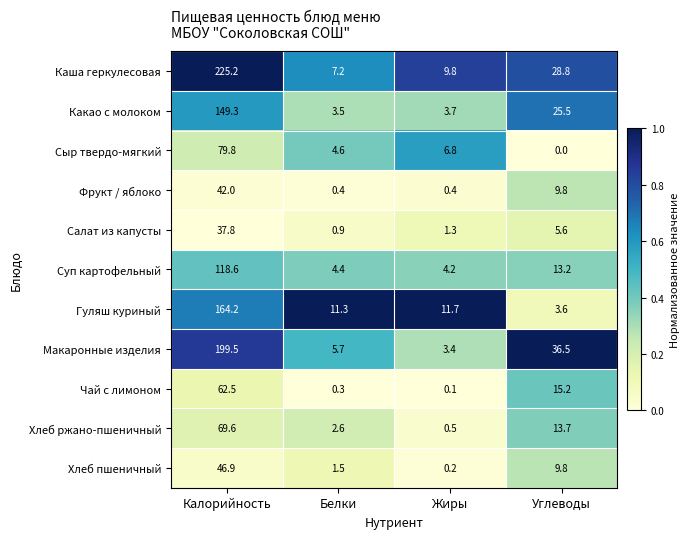

What is the approximate value of Какао с молоком at Жиры?

3.7